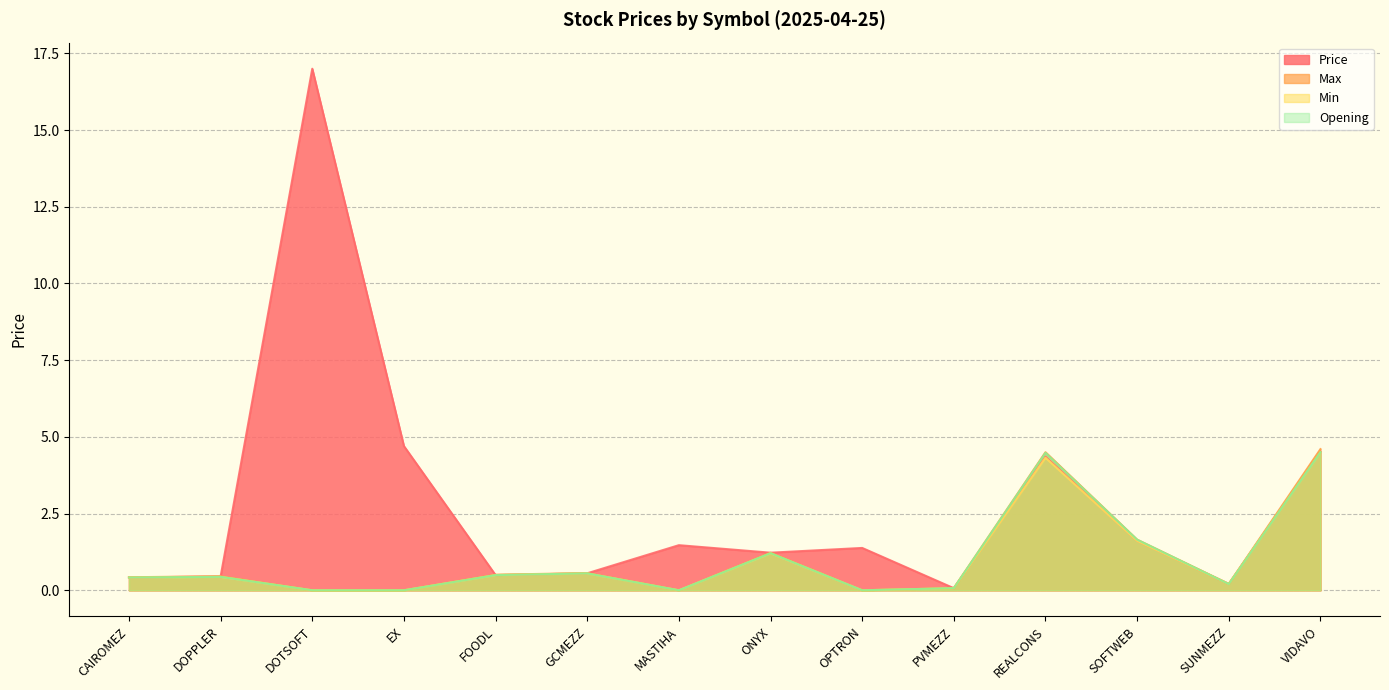

What is the value of the Max point at the 8th from the left?

1.2